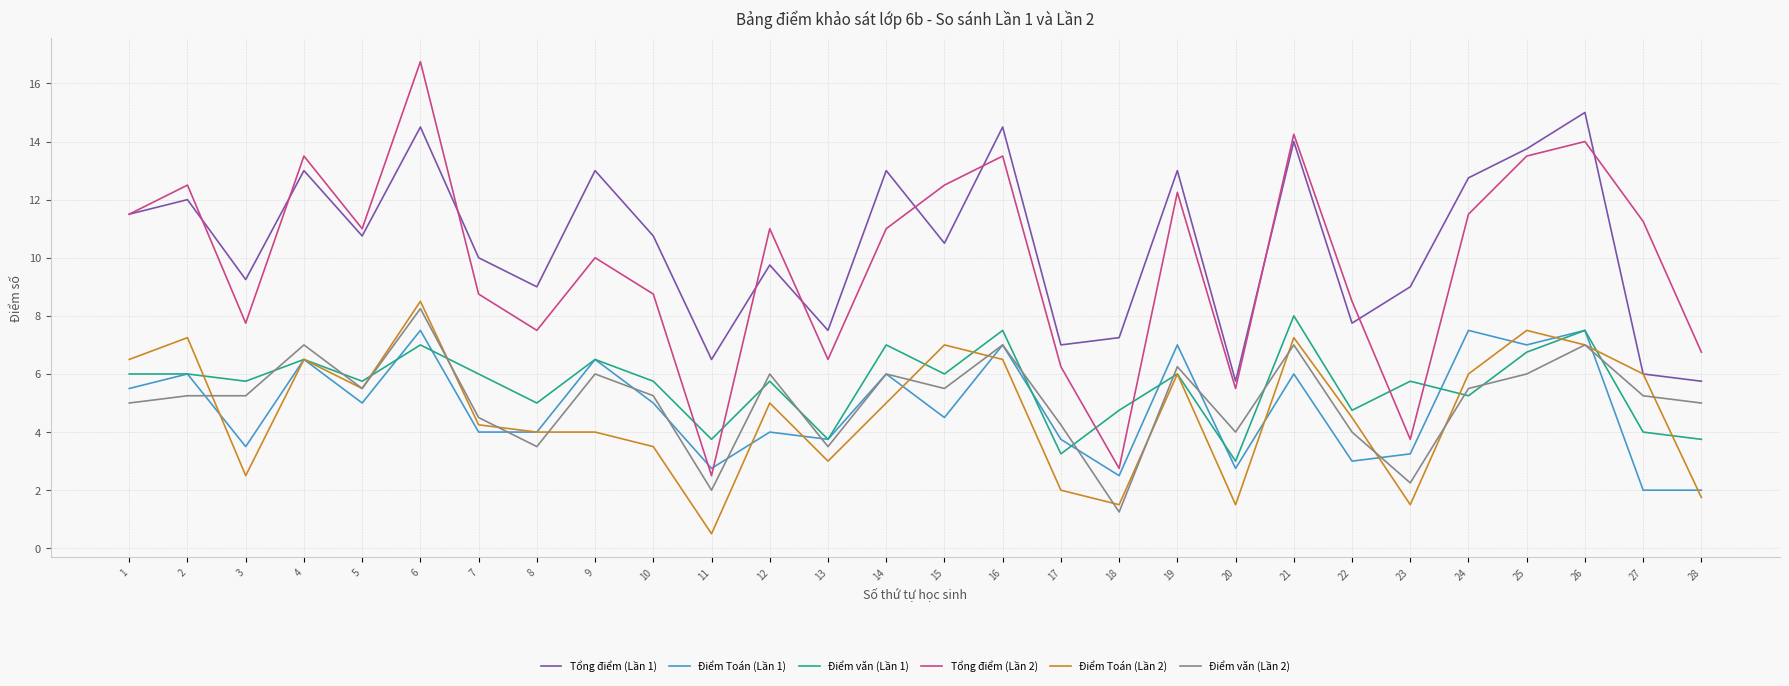

What is the difference between the highest and lowest values at 13?

4.5